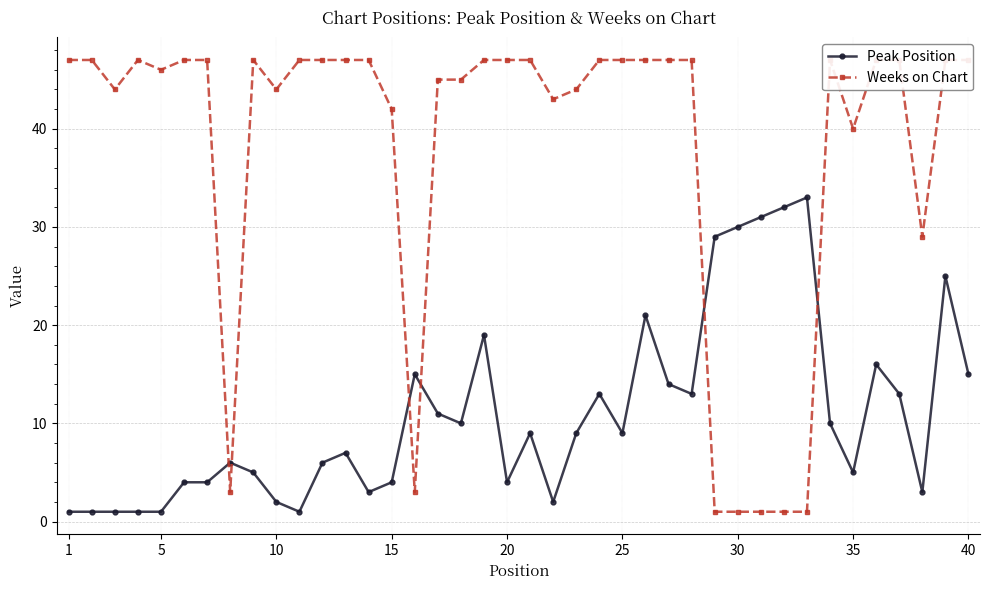

True or false: Peak Position has more than 0 points higher than both neighbors.

True